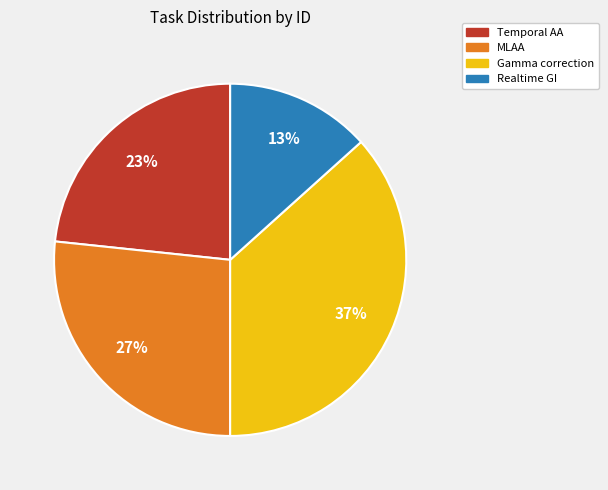

How many segments does this pie chart have?

4